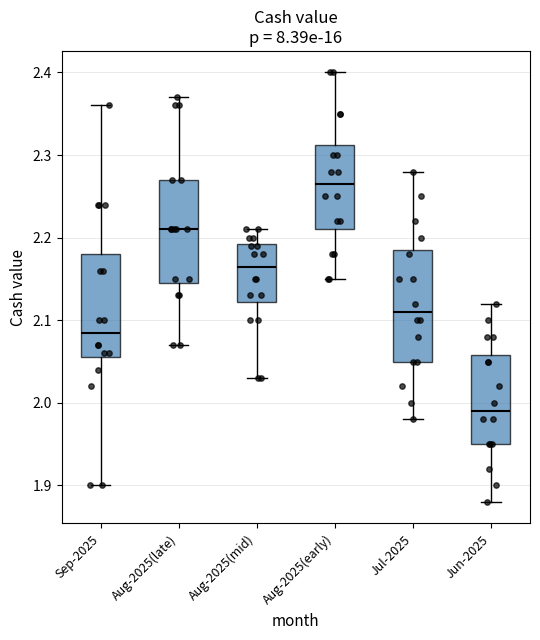

Which box is the tallest, from its lower edge to its upper edge?

Jul-2025